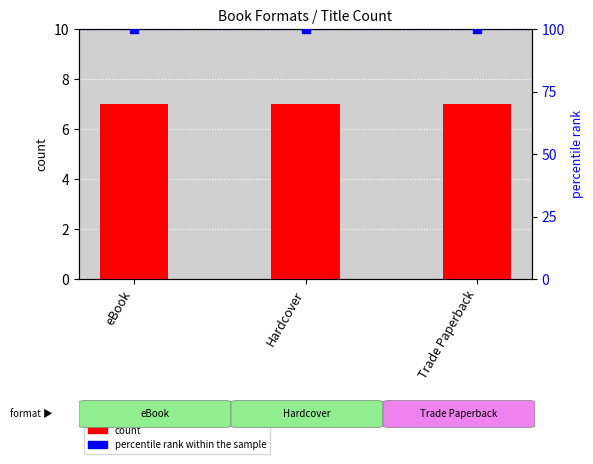

At how many categories does at least one series exceed 57?

3